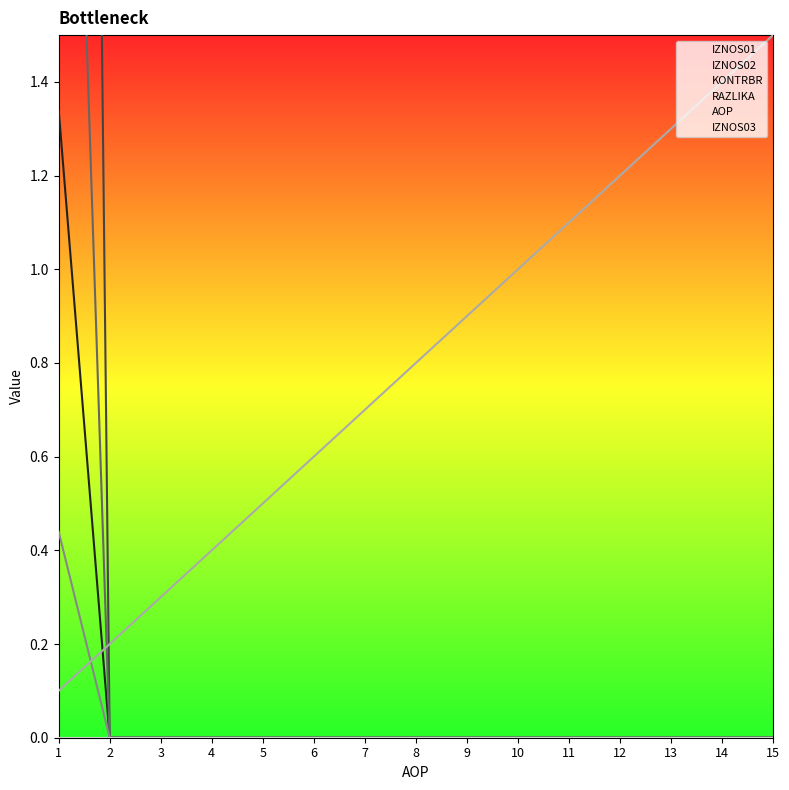

At how many categories does at least one series exceed 9?

1